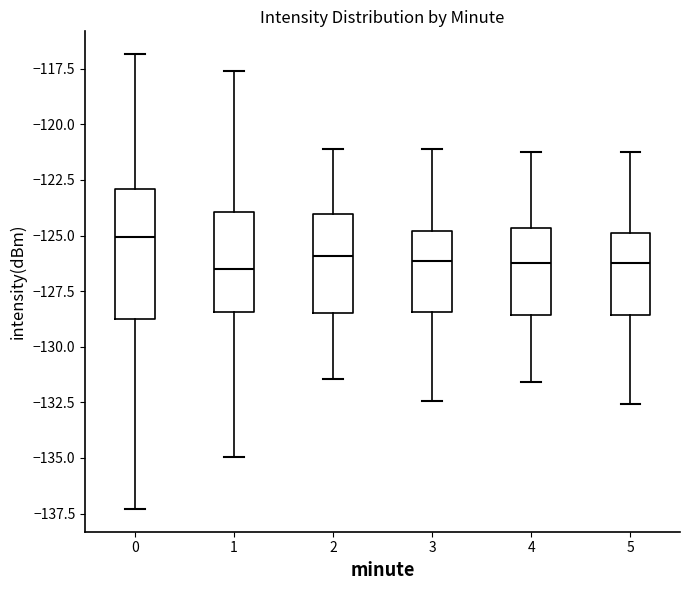

Which box is the tallest, from its lower edge to its upper edge?

0